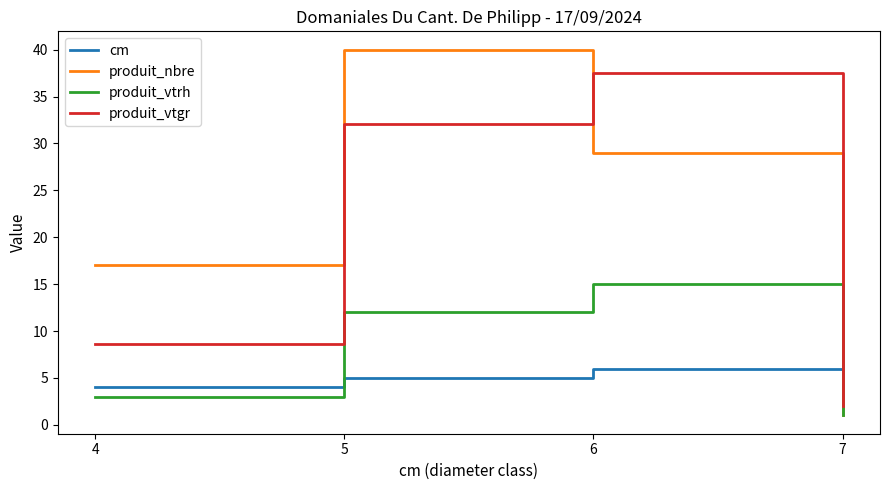

Is the value of cm at 5 greater than the value of produit_nbre at 7?

Yes